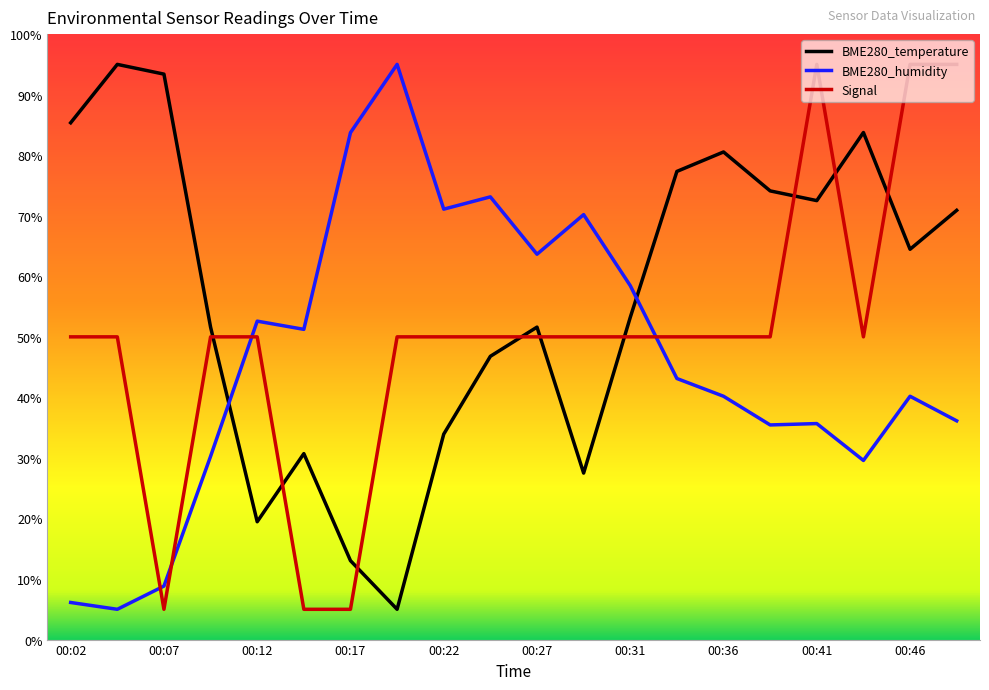

What is the minimum value shown in the chart?

5.0